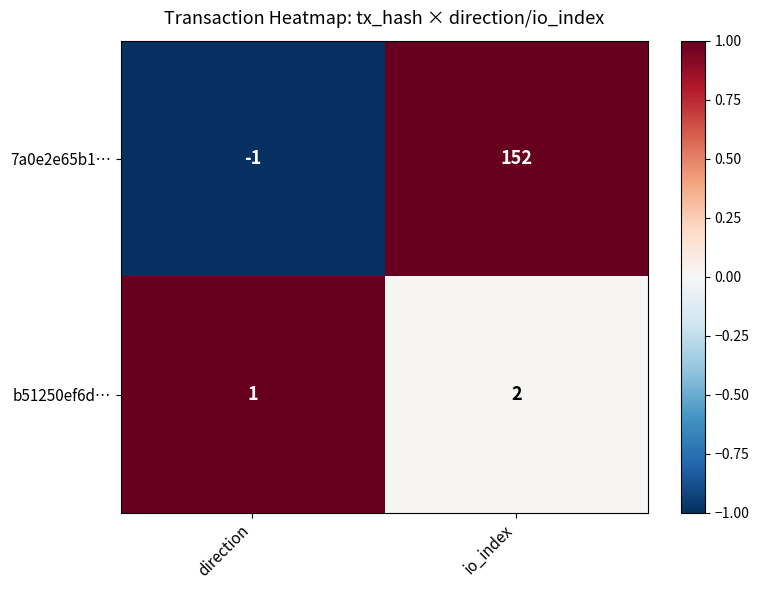

Rank the series at direction from highest to lowest value.

b51250ef6d…, 7a0e2e65b1…